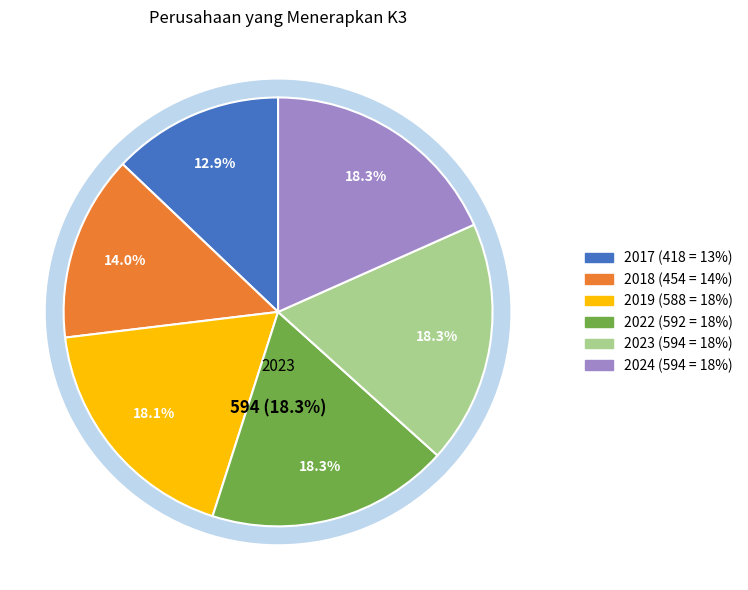

Is there a majority slice in this chart?

No